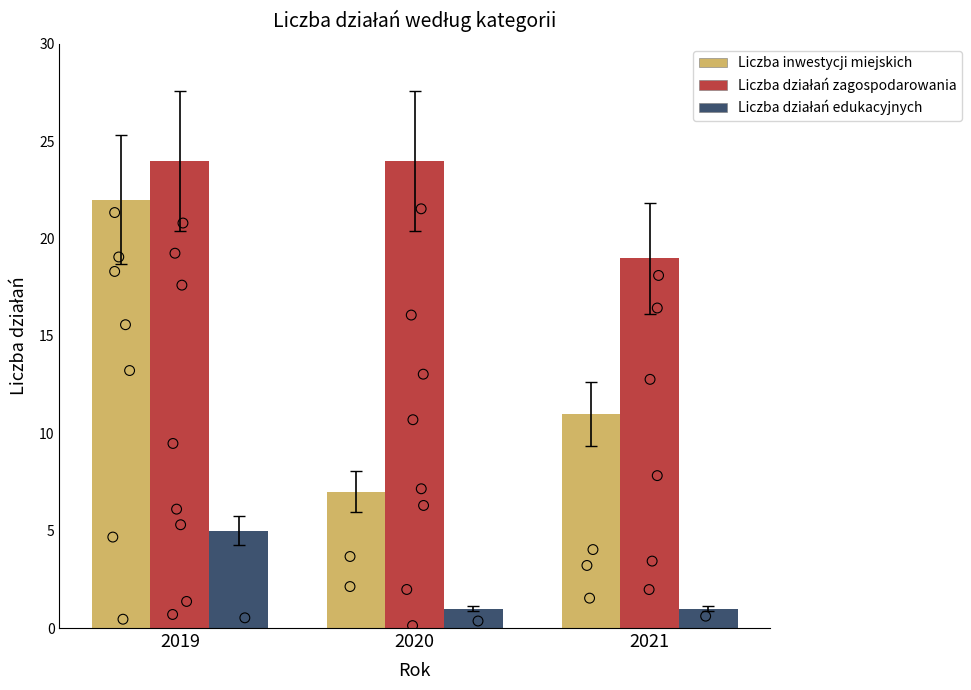

At how many categories does at least one series exceed 8?

3